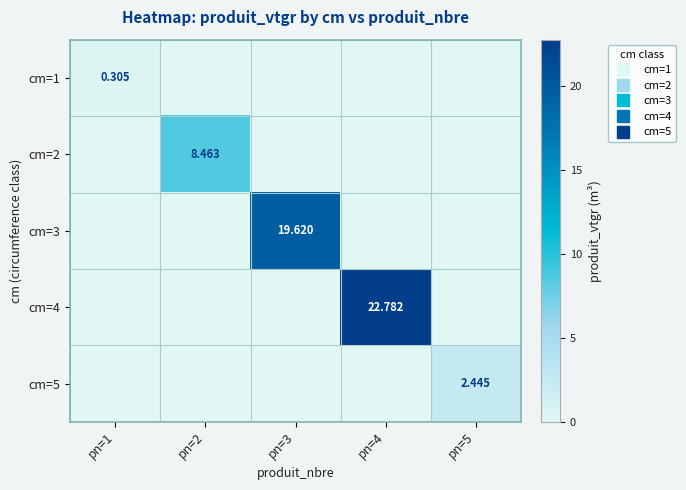

At how many categories does at least one series exceed 16?

2